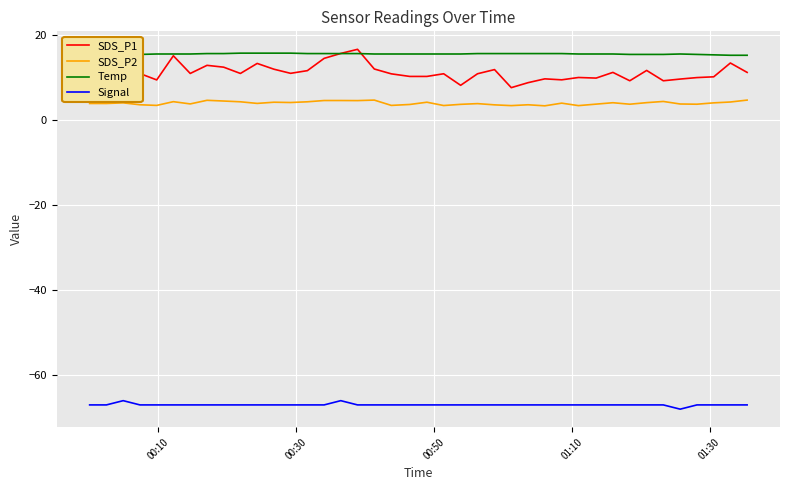

Which series has the largest total across all categories?

Temp